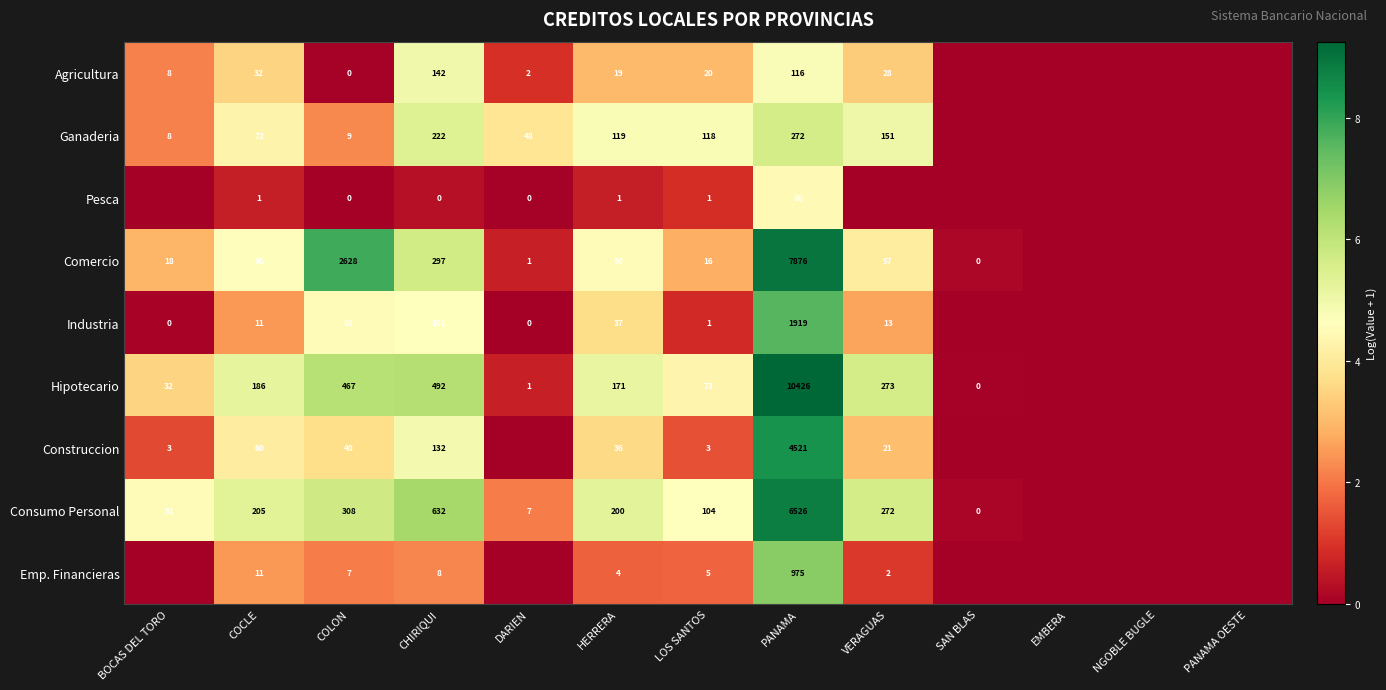

Rank the series at CHIRIQUI from lowest to highest value.

Pesca, Emp. Financieras, Industria, Construccion, Agricultura, Ganaderia, Comercio, Hipotecario, Consumo Personal